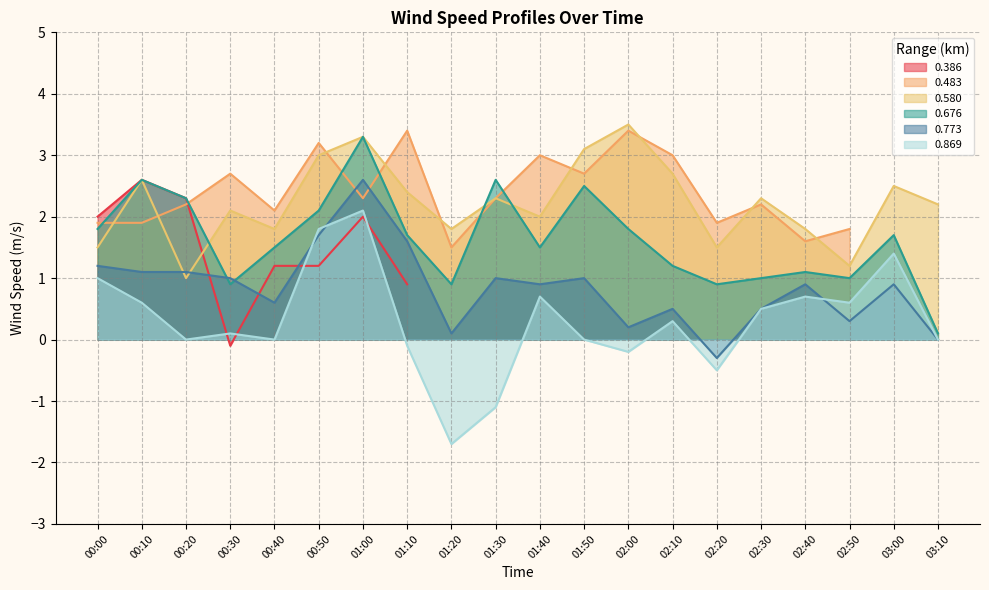

What is the lowest value of the 0.580 series?

1.0